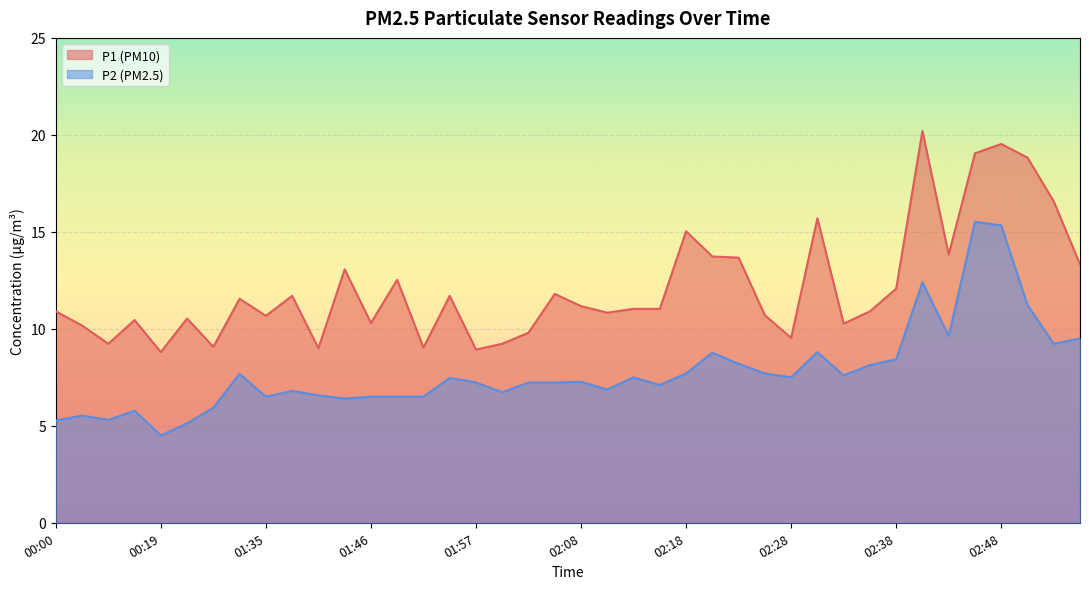

What is the spread (max minus min) of values at 00:22?

5.4